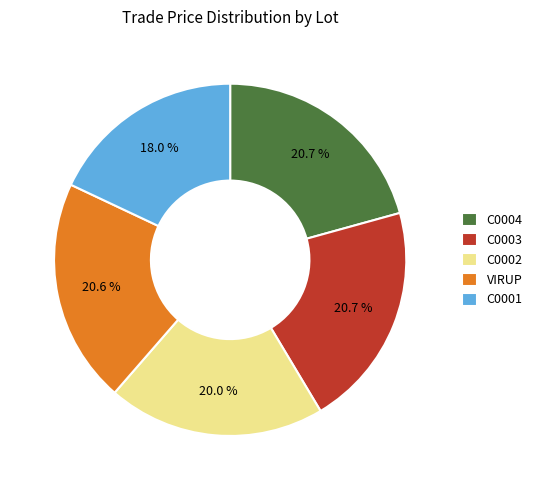

What is the smallest slice in the pie chart?

C0001